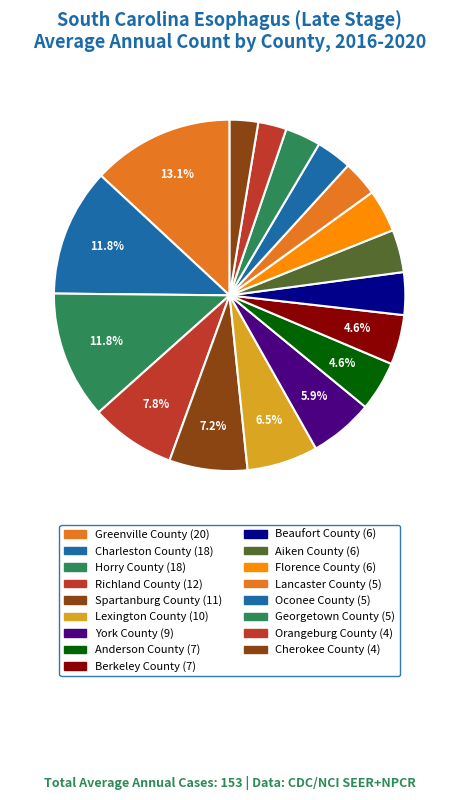

Approximately how many times larger is the value at Oconee County compared to Anderson County?

0.7